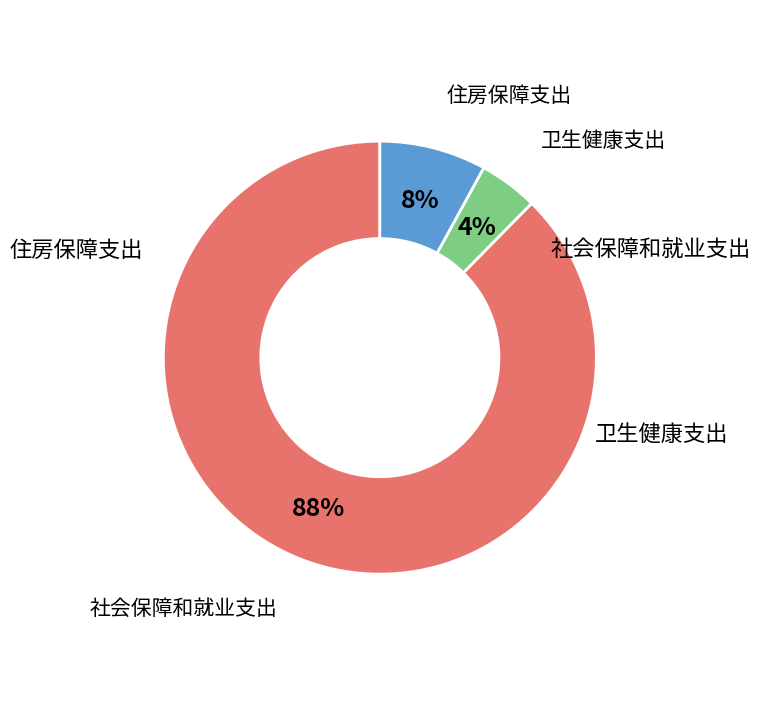

How many segments does this pie chart have?

3